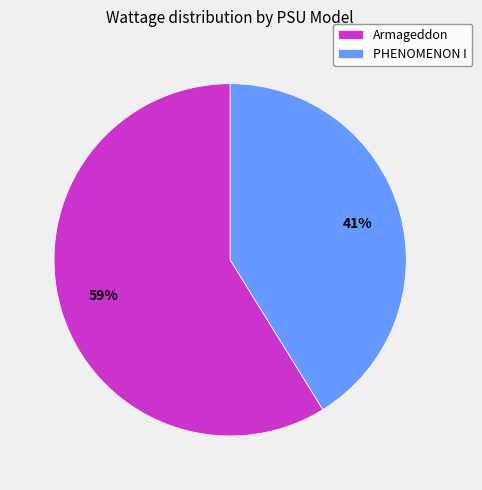

The PHENOMENON I slice represents 53% of the pie. True or false?

False